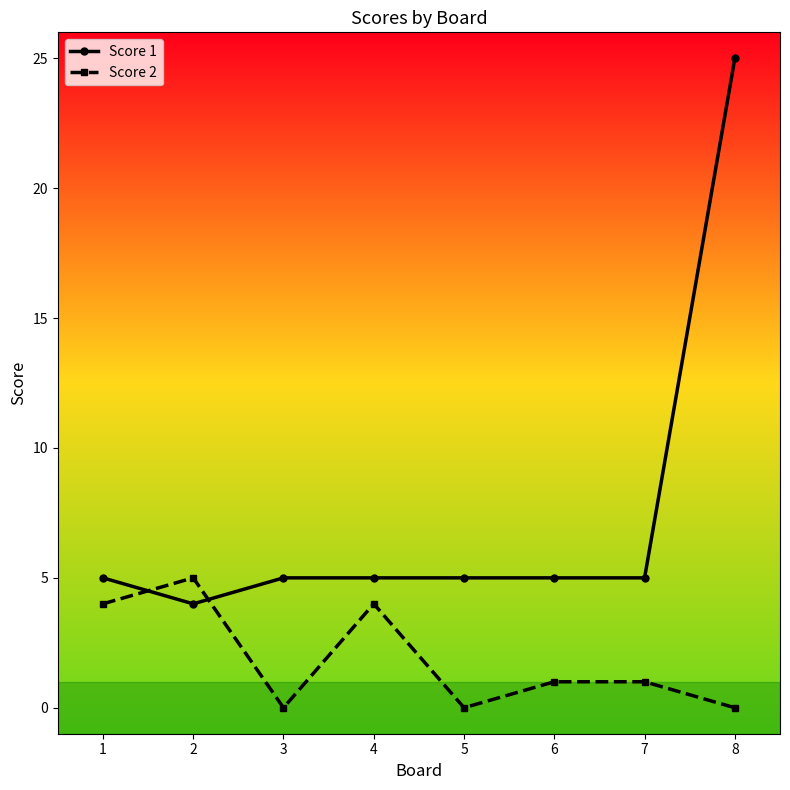

How many times do Score 1 and Score 2 cross each other?

2